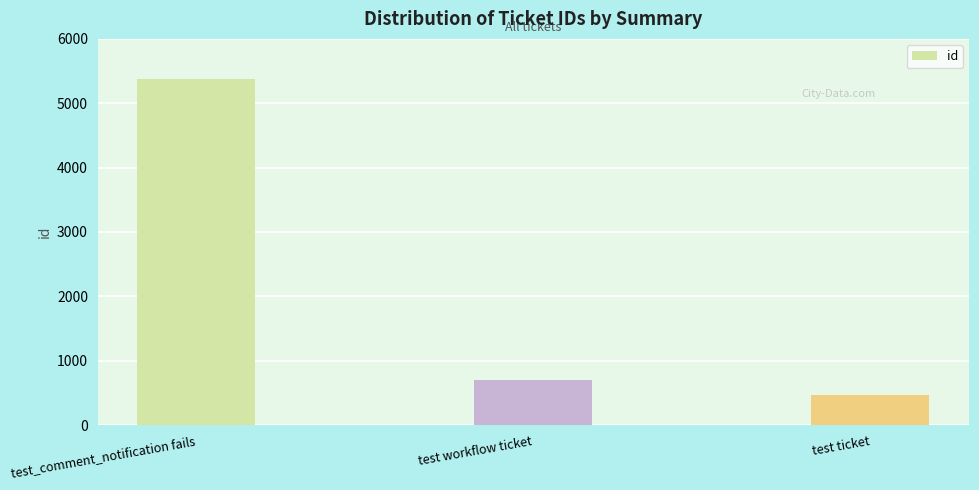

What is the average value?

2180